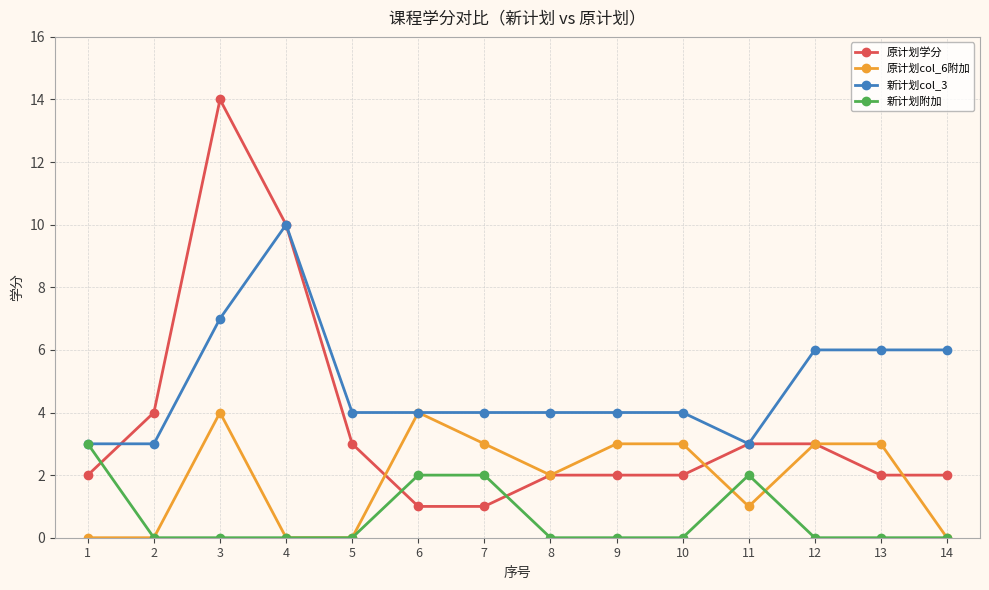

Between which two adjacent categories do 新计划col_3 and 原计划学分 first intersect?

1 and 2